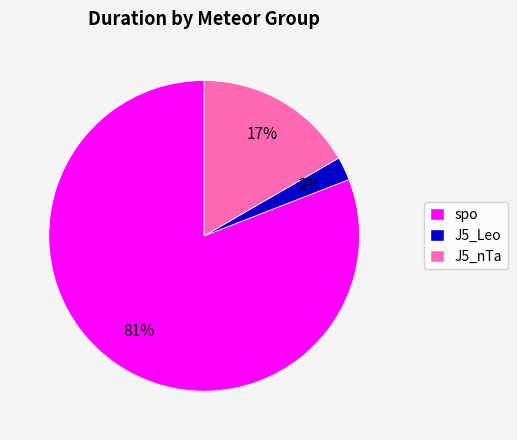

Rank the categories by value from highest to lowest.

spo, J5_nTa, J5_Leo